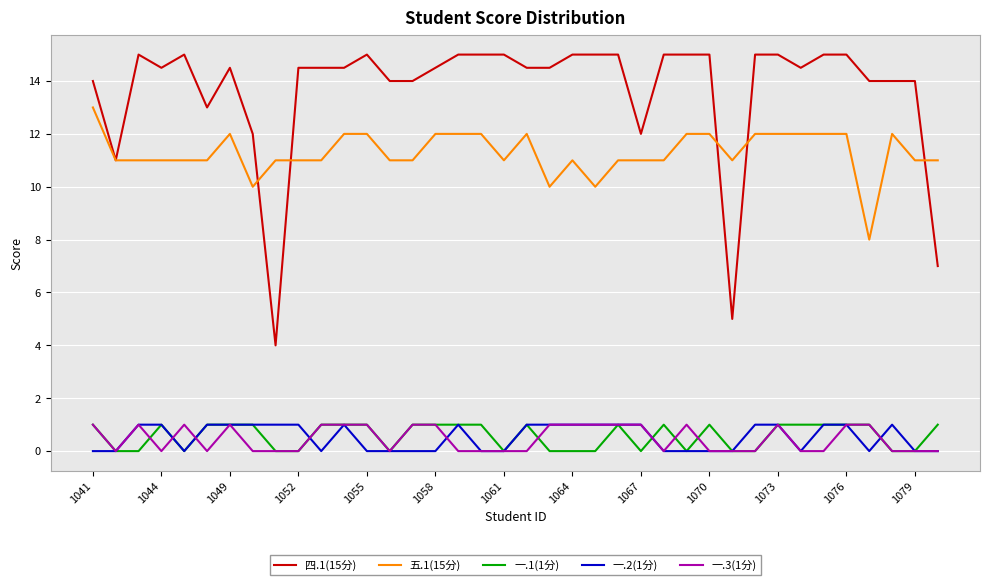

Reading left to right, list all the values displayed in this chart.

四.1(15分): 14.0	11.0	15.0	14.5	15.0	13.0	14.5	12.0	4.0	14.5	14.5	14.5	15.0	14.0	14.0	14.5	15.0	15.0	15.0	14.5	14.5	15.0	15.0	15.0	12.0	15.0	15.0	15.0	5.0	15.0	15.0	14.5	15.0	15.0	14.0	14.0	14.0	7.0
五.1(15分): 13.0	11.0	11.0	11.0	11.0	11.0	12.0	10.0	11.0	11.0	11.0	12.0	12.0	11.0	11.0	12.0	12.0	12.0	11.0	12.0	10.0	11.0	10.0	11.0	11.0	11.0	12.0	12.0	11.0	12.0	12.0	12.0	12.0	12.0	8.0	12.0	11.0	11.0
一.1(1分): 1.0	0.0	0.0	1.0	0.0	1.0	1.0	1.0	0.0	0.0	1.0	1.0	1.0	0.0	1.0	1.0	1.0	1.0	0.0	1.0	0.0	0.0	0.0	1.0	0.0	1.0	0.0	1.0	0.0	0.0	1.0	1.0	1.0	1.0	1.0	0.0	0.0	1.0
一.2(1分): 0.0	0.0	1.0	1.0	0.0	1.0	1.0	1.0	1.0	1.0	0.0	1.0	0.0	0.0	0.0	0.0	1.0	0.0	0.0	1.0	1.0	1.0	1.0	1.0	1.0	0.0	0.0	0.0	0.0	1.0	1.0	0.0	1.0	1.0	0.0	1.0	0.0	0.0
一.3(1分): 1.0	0.0	1.0	0.0	1.0	0.0	1.0	0.0	0.0	0.0	1.0	1.0	1.0	0.0	1.0	1.0	0.0	0.0	0.0	0.0	1.0	1.0	1.0	1.0	1.0	0.0	1.0	0.0	0.0	0.0	1.0	0.0	0.0	1.0	1.0	0.0	0.0	0.0